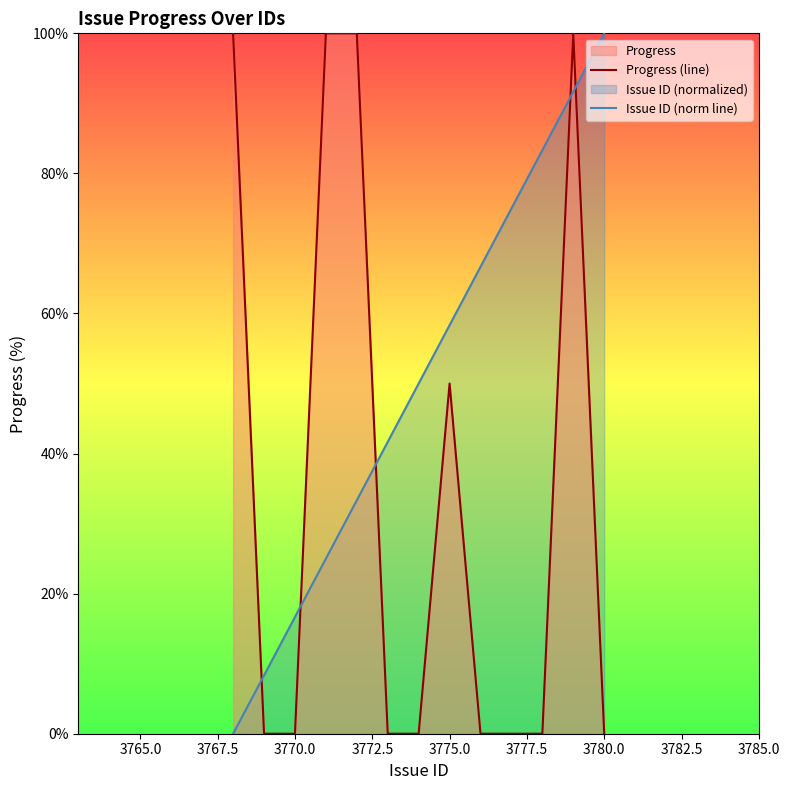

What is the value of the Progress (line) point at the 5th from the left?

100.0